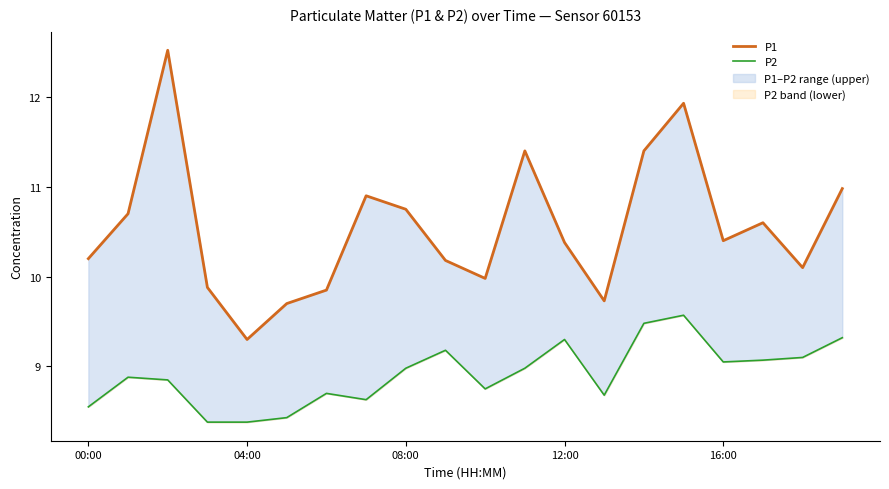

What is the label of the 11th point from the right?

9